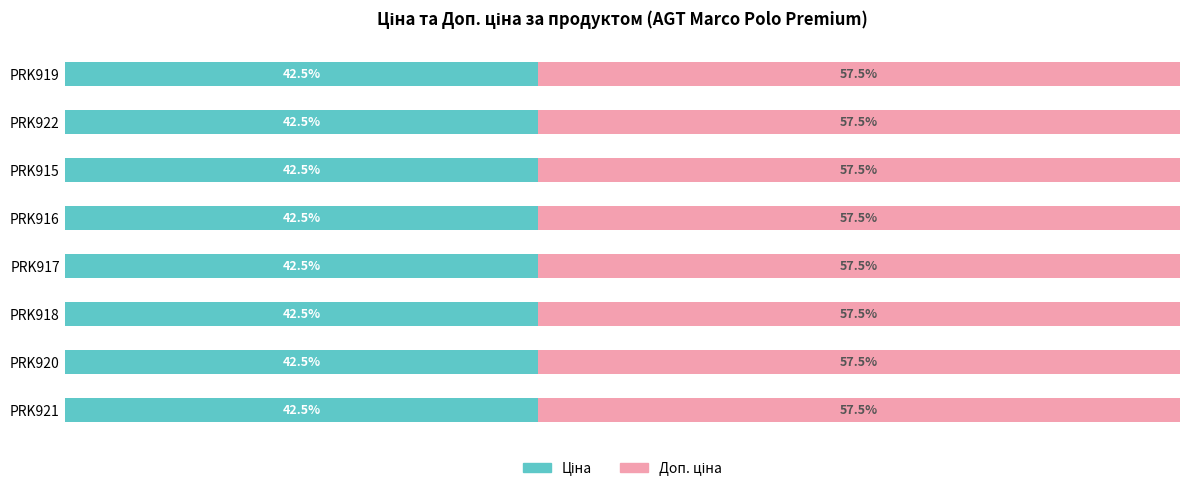

How many groups of bars are there?

8